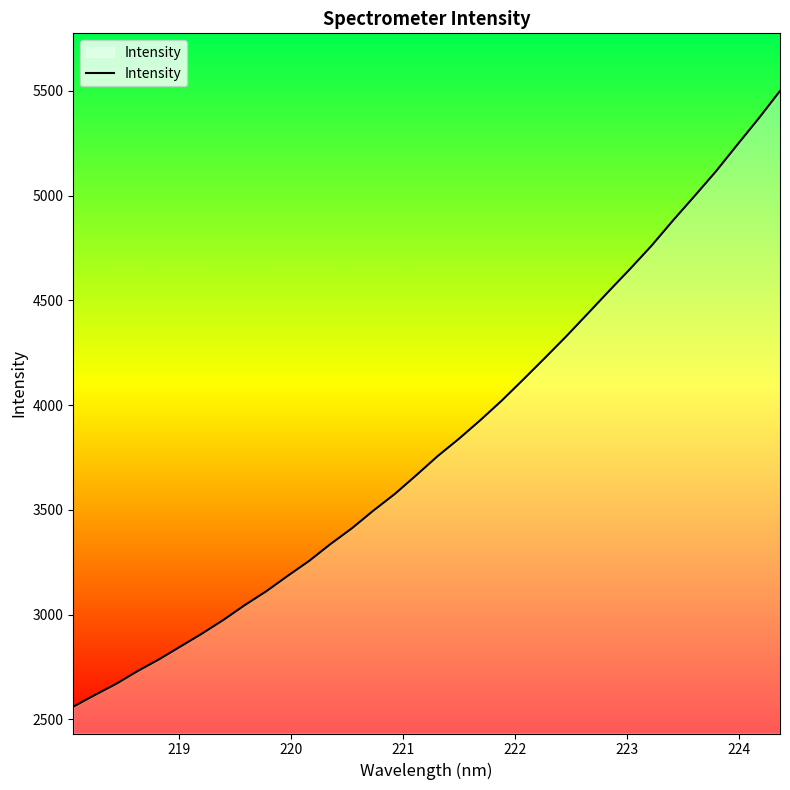

Does the chart have visible grid lines?

No